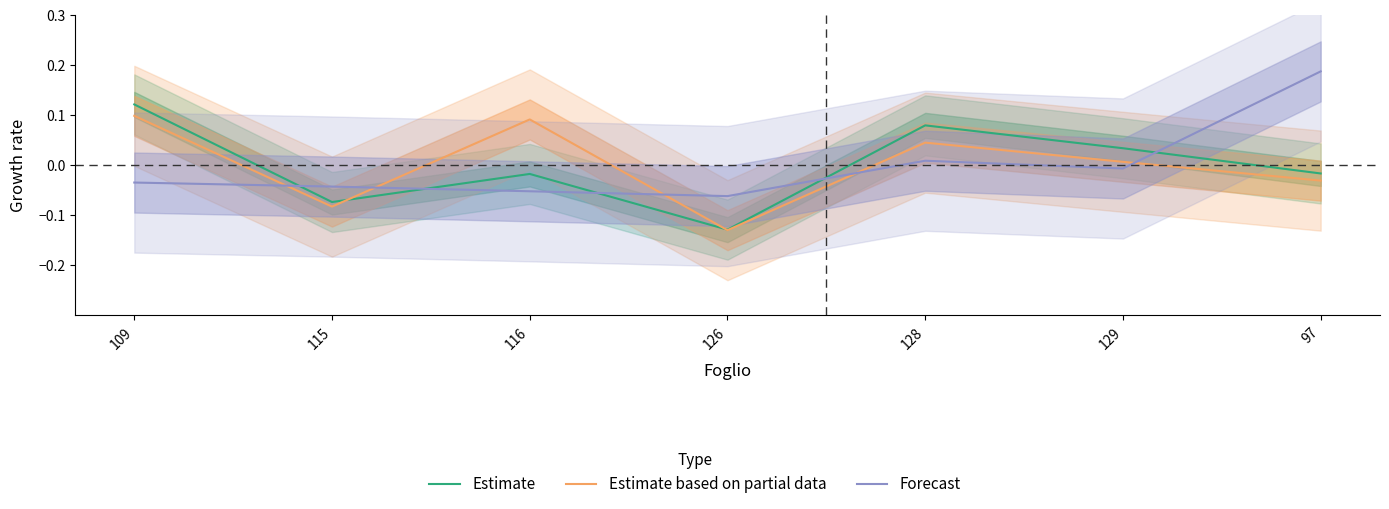

How many data points in Forecast are above 0?

2